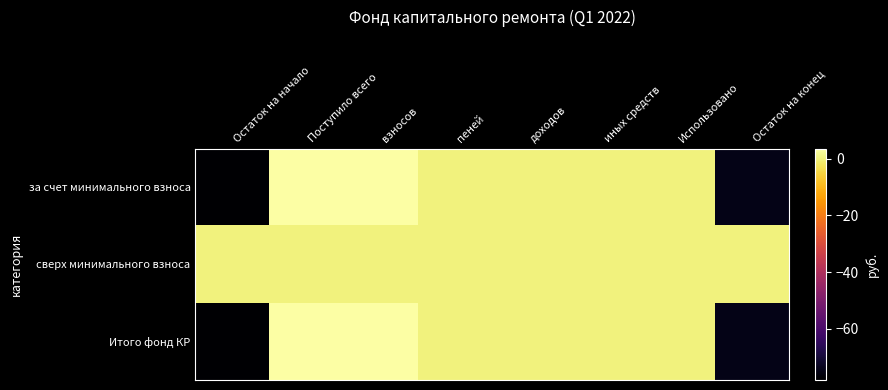

Reading left to right, what are all the values shown in this chart?

за счет минимального взноса: Остаток на начало=-78.0	Поступило всего=3.5	взносов=3.5	пеней=0.0	доходов=0.0	иных средств=0.0	Использовано=0.0	Остаток на конец=-74.5
сверх минимального взноса: Остаток на начало=0.0	Поступило всего=0.0	взносов=0.0	пеней=0.0	доходов=0.0	иных средств=0.0	Использовано=0.0	Остаток на конец=0.0
Итого фонд КР: Остаток на начало=-78.0	Поступило всего=3.5	взносов=3.5	пеней=0.0	доходов=0.0	иных средств=0.0	Использовано=0.0	Остаток на конец=-74.5